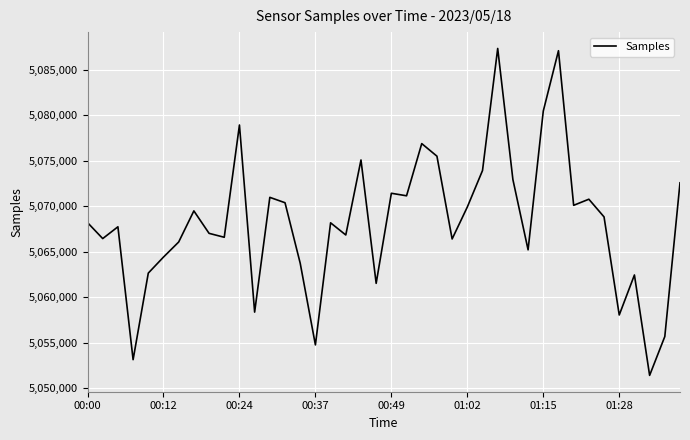

What is the minimum value shown in the chart?

5051408